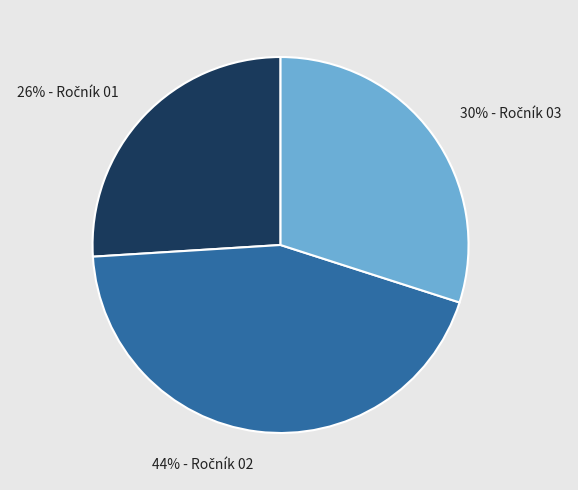

To the nearest percent, what is the difference between the largest and smallest slice percentages?

18%